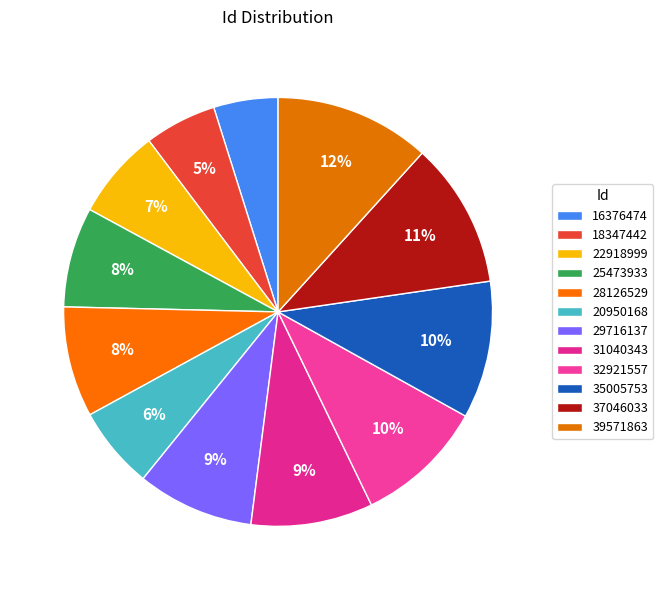

Count the number of slices in the pie.

12